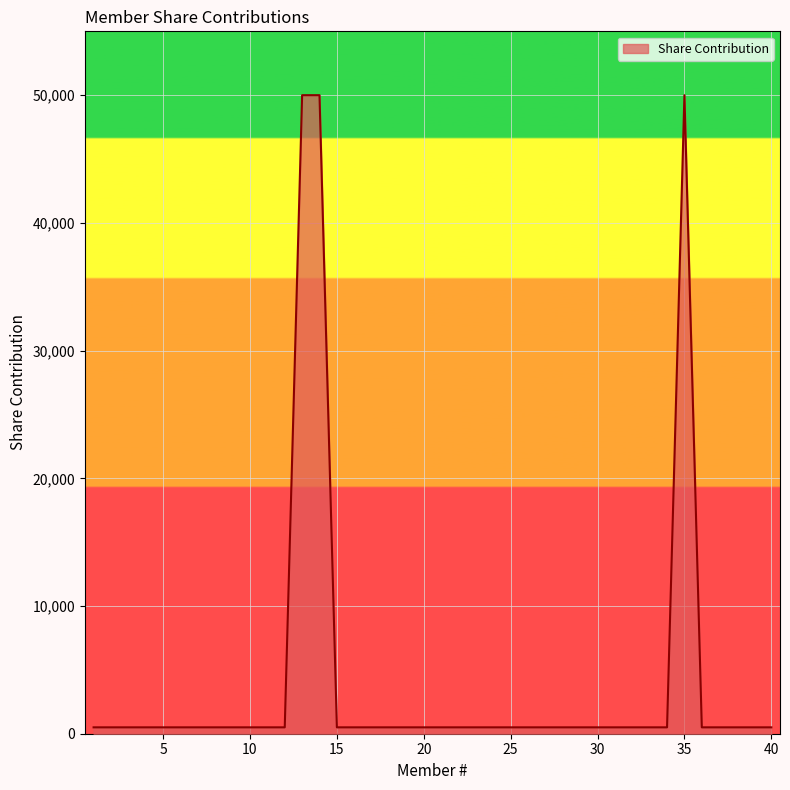

What is the greatest value displayed?

50000